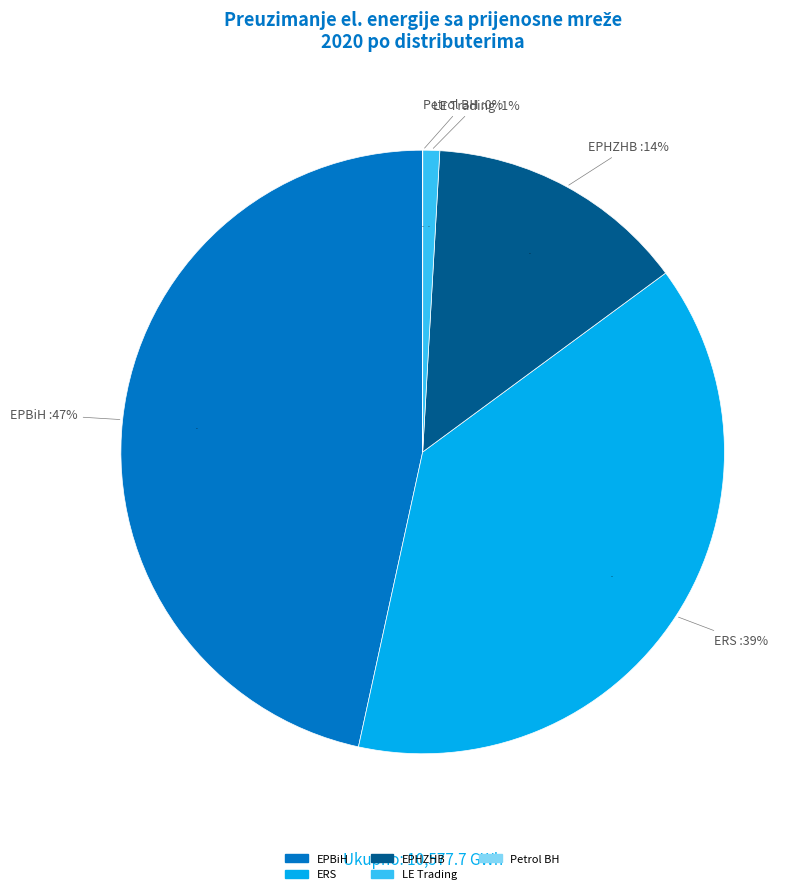

What is the ratio of the value at LE Trading to the value at EPHZHB?

0.1